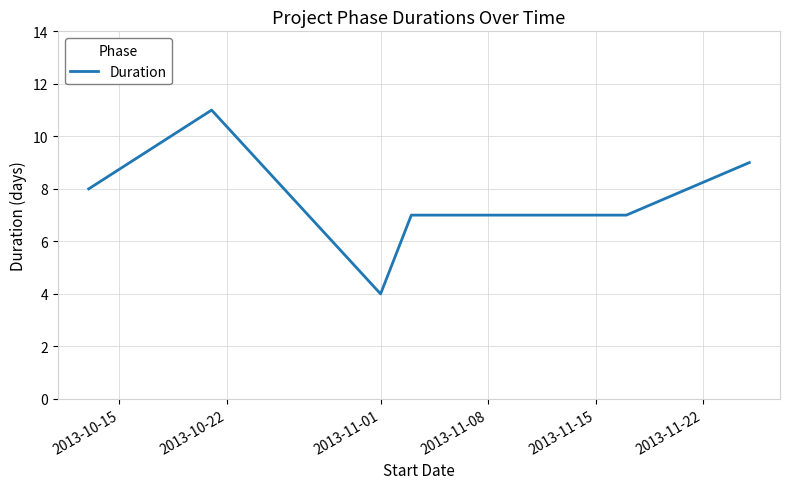

What is the difference between the maximum and second lowest values?

4